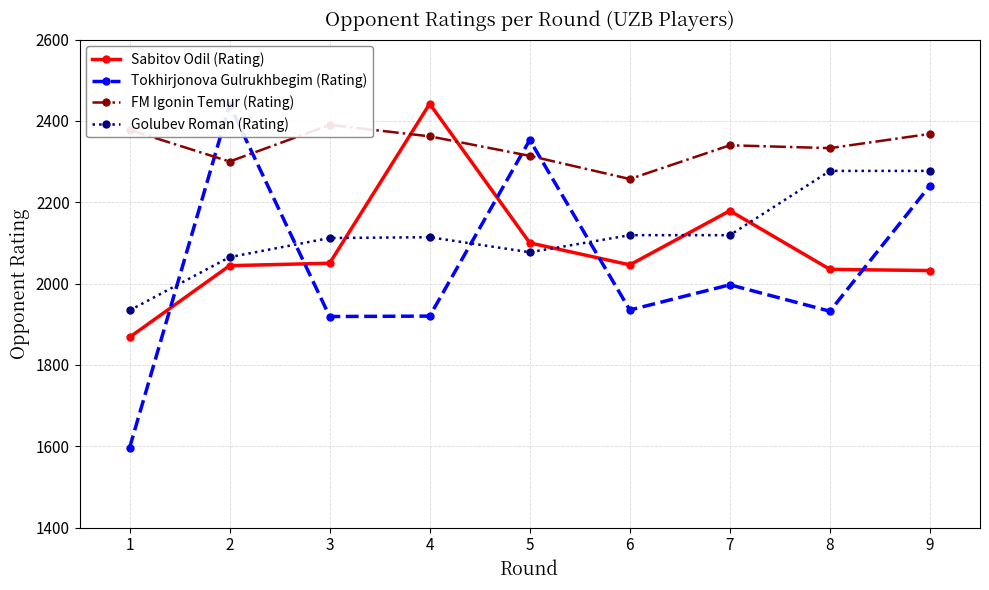

What is the difference between the Tokhirjonova Gulrukhbegim (Rating) values at 4 and 9?

321